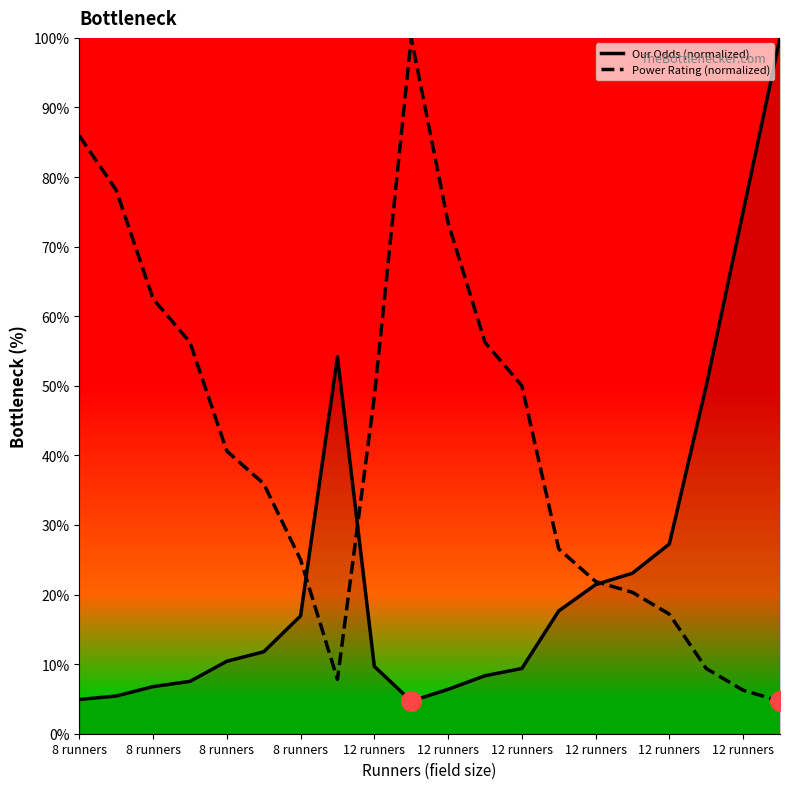

What is the minimum value for Our Odds (normalized)?

4.7